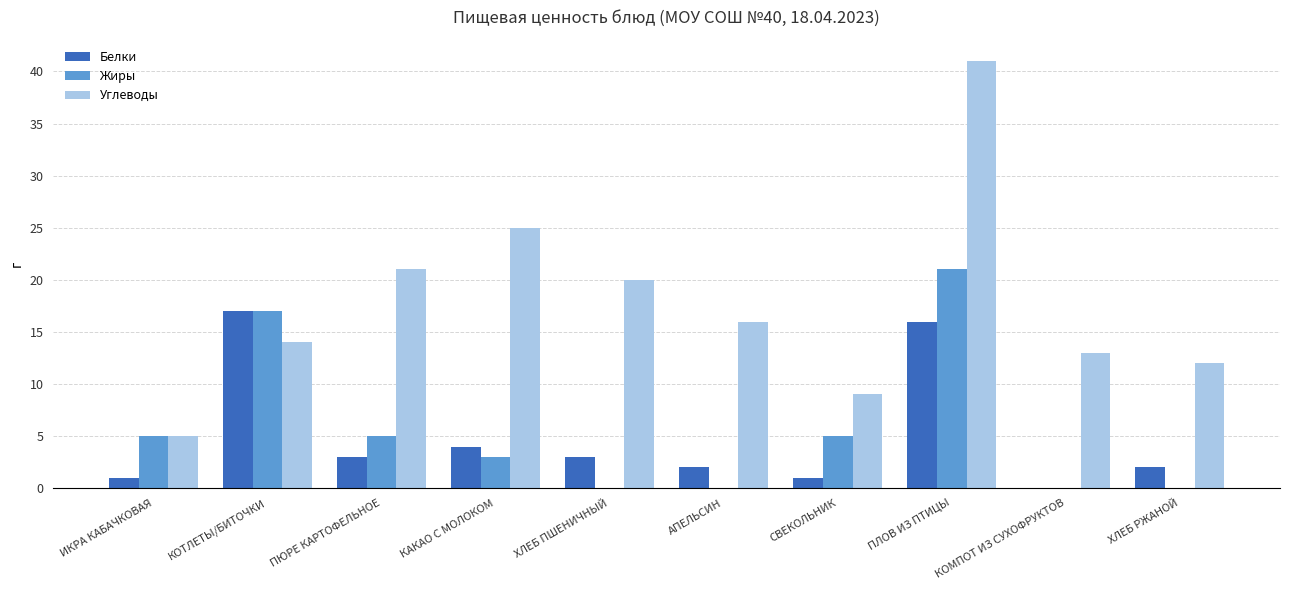

At which category is the sum across all series the highest?

ПЛОВ ИЗ ПТИЦЫ